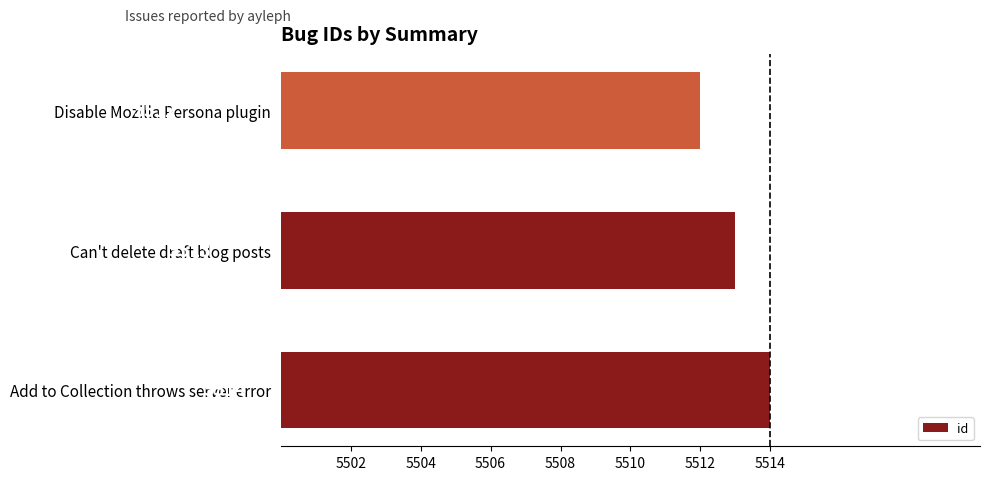

Reading bottom to top, transcribe all the data shown in this chart.

5514	5513	5512